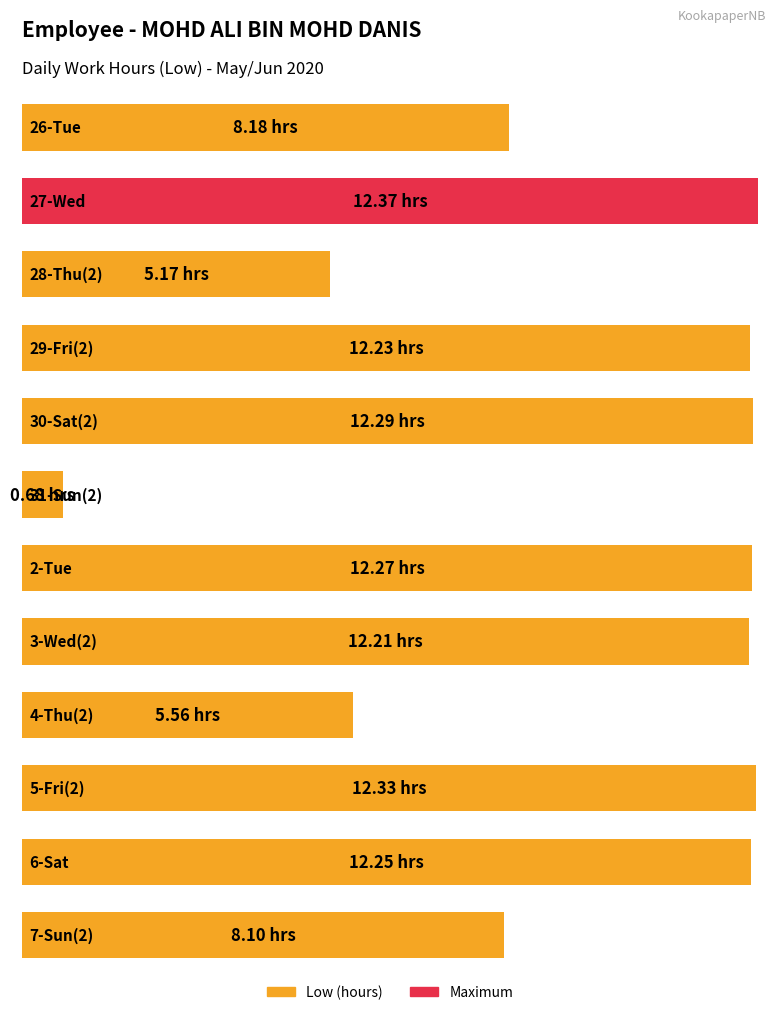

Reading left to right, extract all data points from this chart.

8.2	12.4	5.2	12.2	12.3	0.7	12.3	12.2	5.6	12.3	12.2	8.1